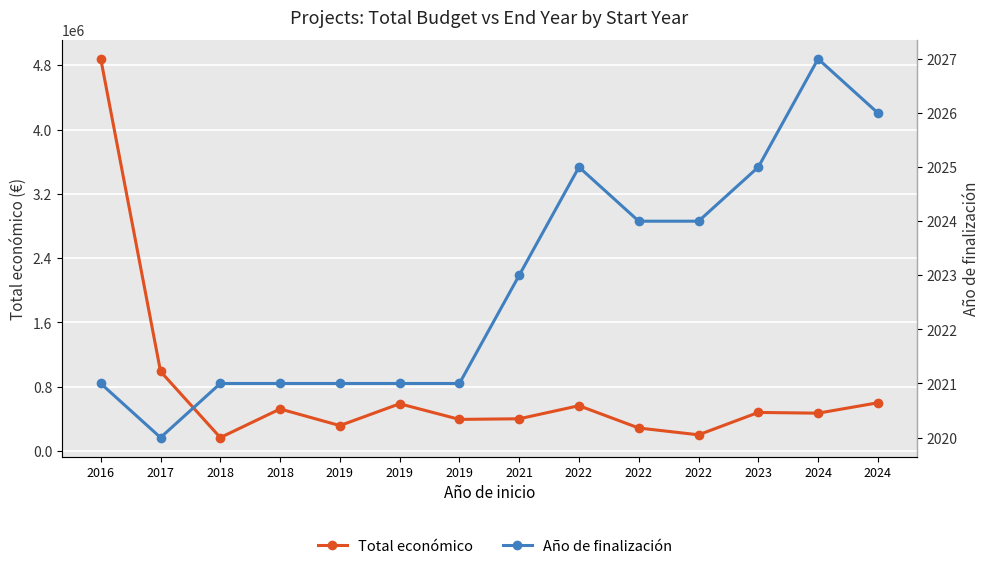

True or false: Total económico has a value of 400832 at 2021.

True